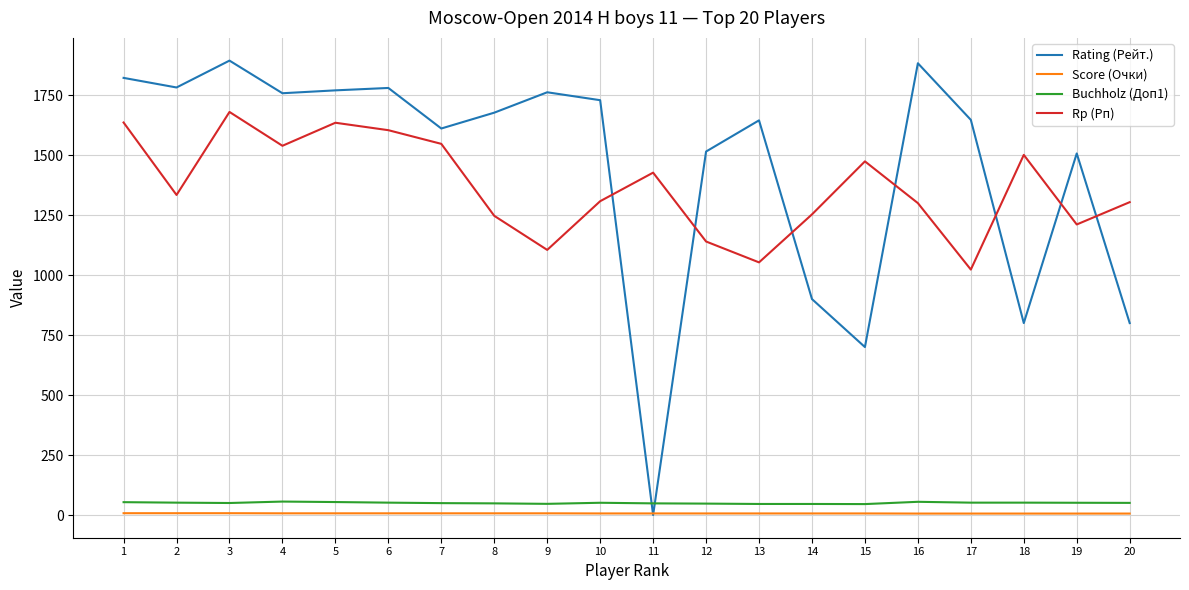

The Buchholz (Доп1) series shows 51.5 at 6. True or false?

True